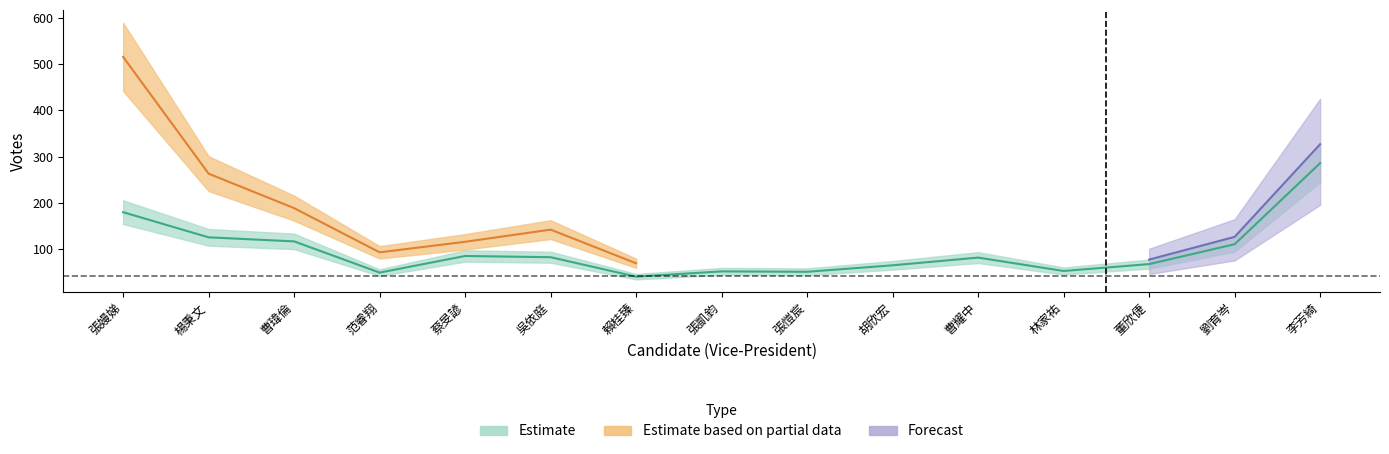

The chart shows a value of 45.9 at 吳依庭. True or false?

False